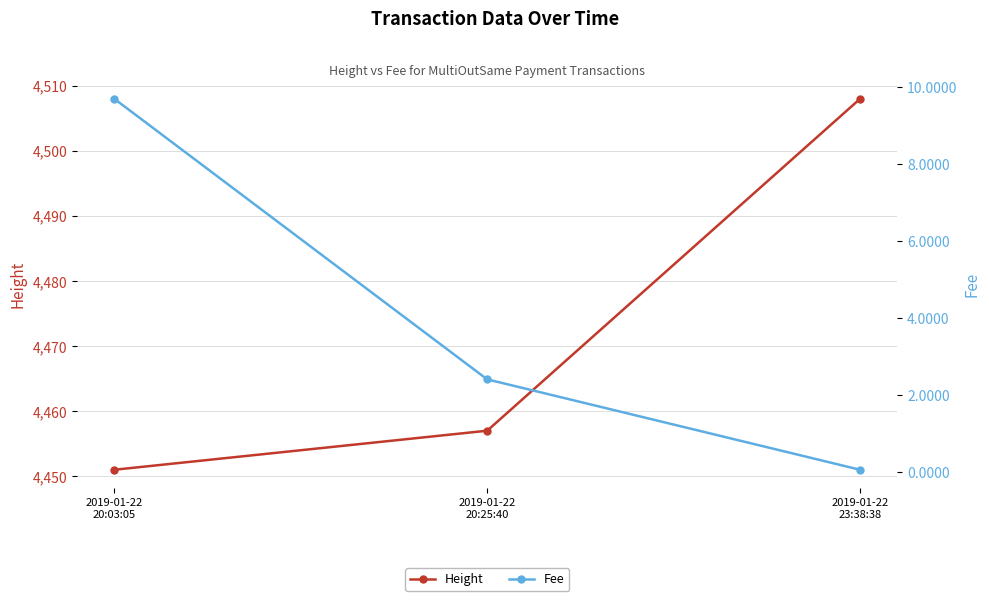

Rank the categories by Height value from highest to lowest.

2019-01-22
23:38:38, 2019-01-22
20:25:40, 2019-01-22
20:03:05